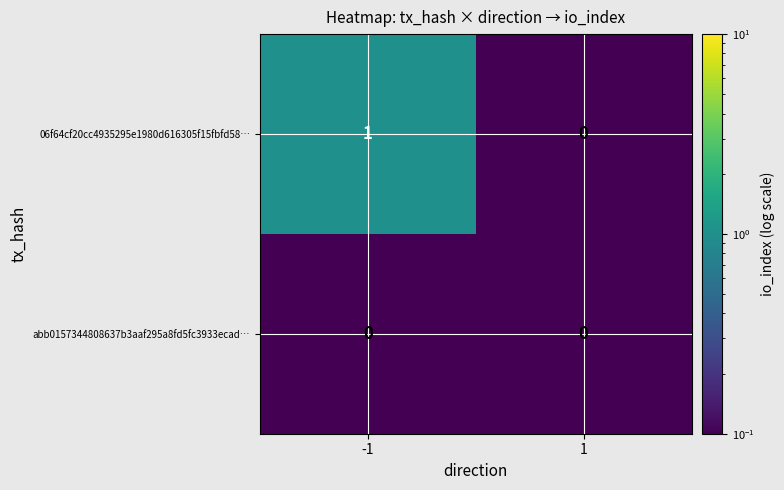

Which series has the largest total across all categories?

06f64cf20cc4935295e1980d616305f15fbfd58…